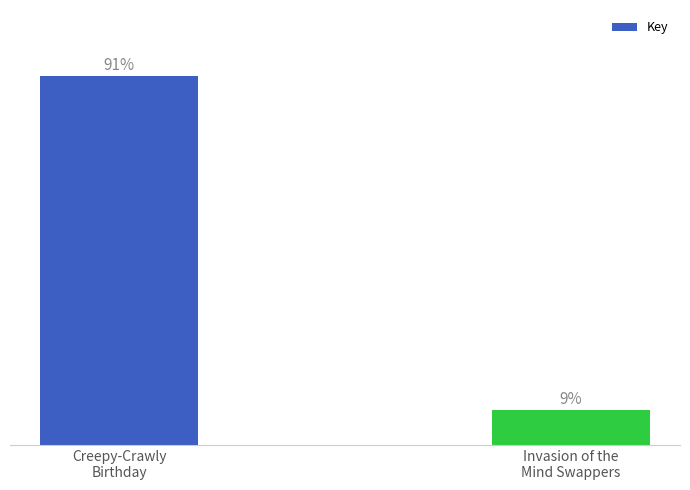

Are the bars horizontal?

No